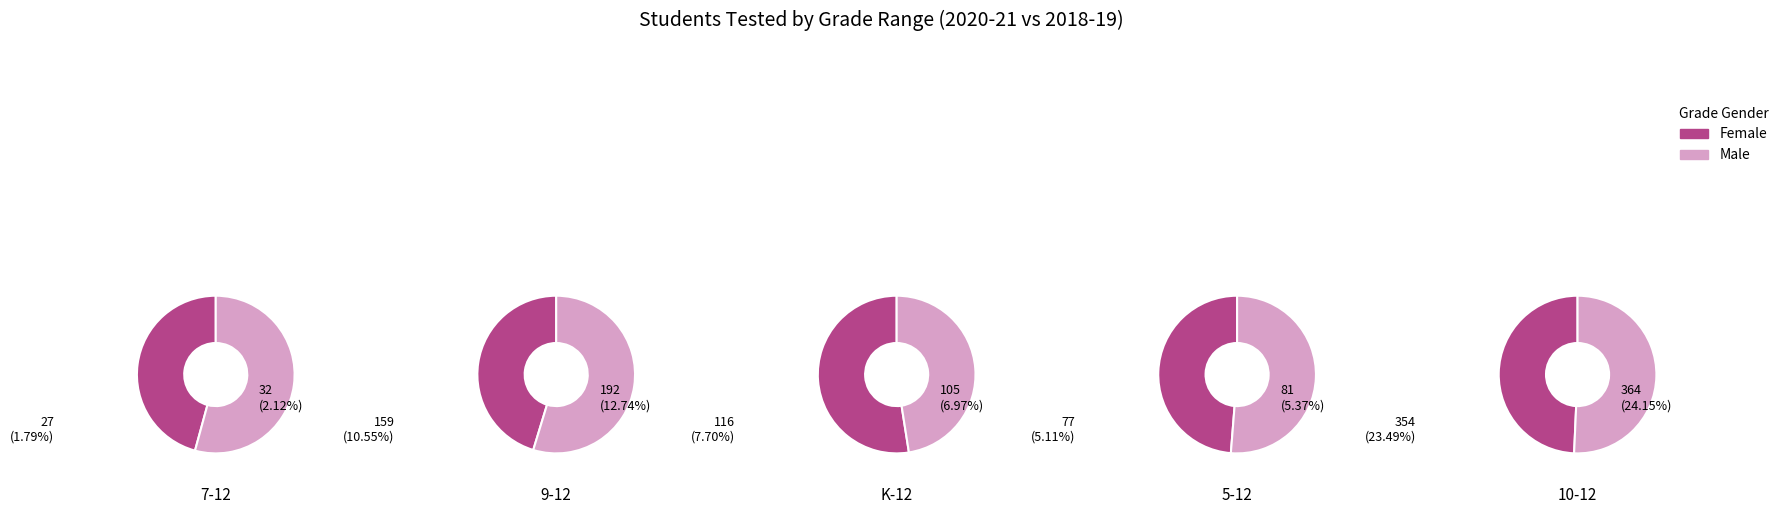

Is there a majority slice in this chart?

No